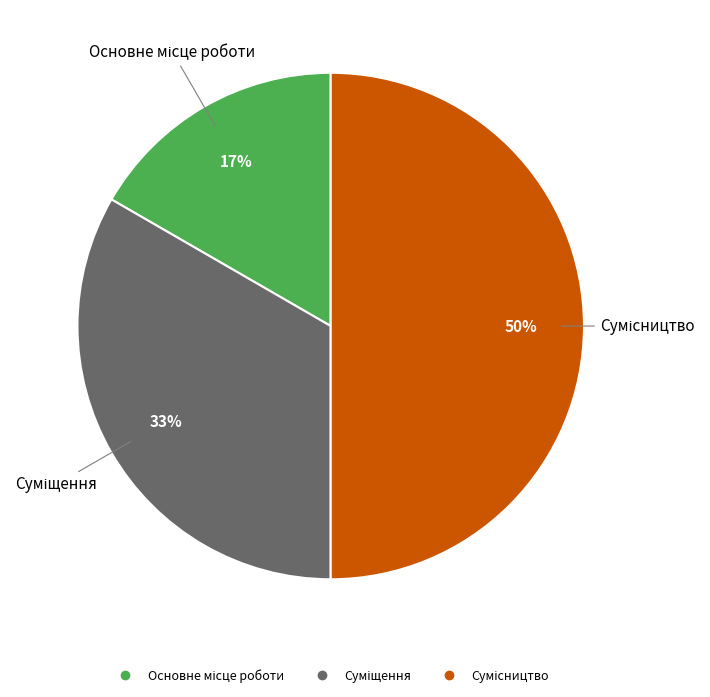

To the nearest percent, what is the difference between the largest and smallest slice percentages?

33%